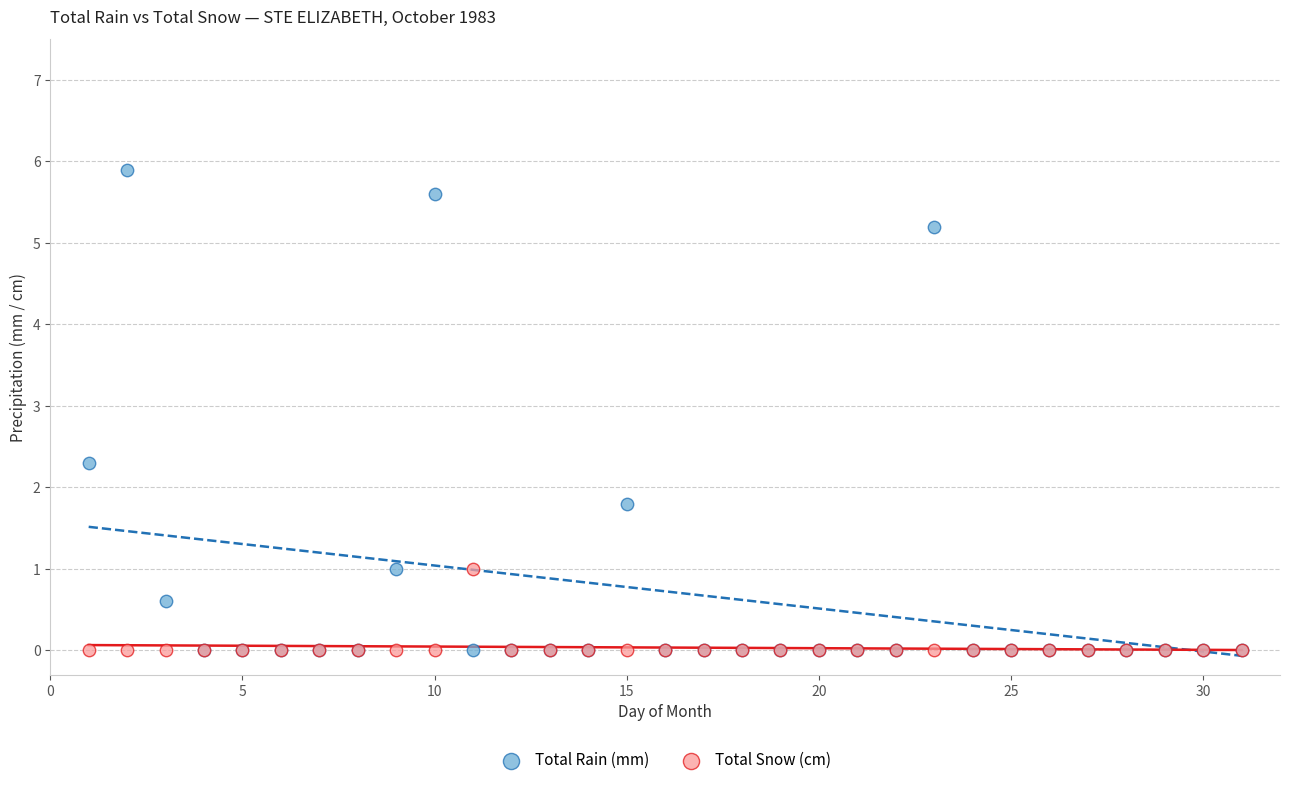

In the Total Rain (mm) series, what Y value is closest to 2?

1.8